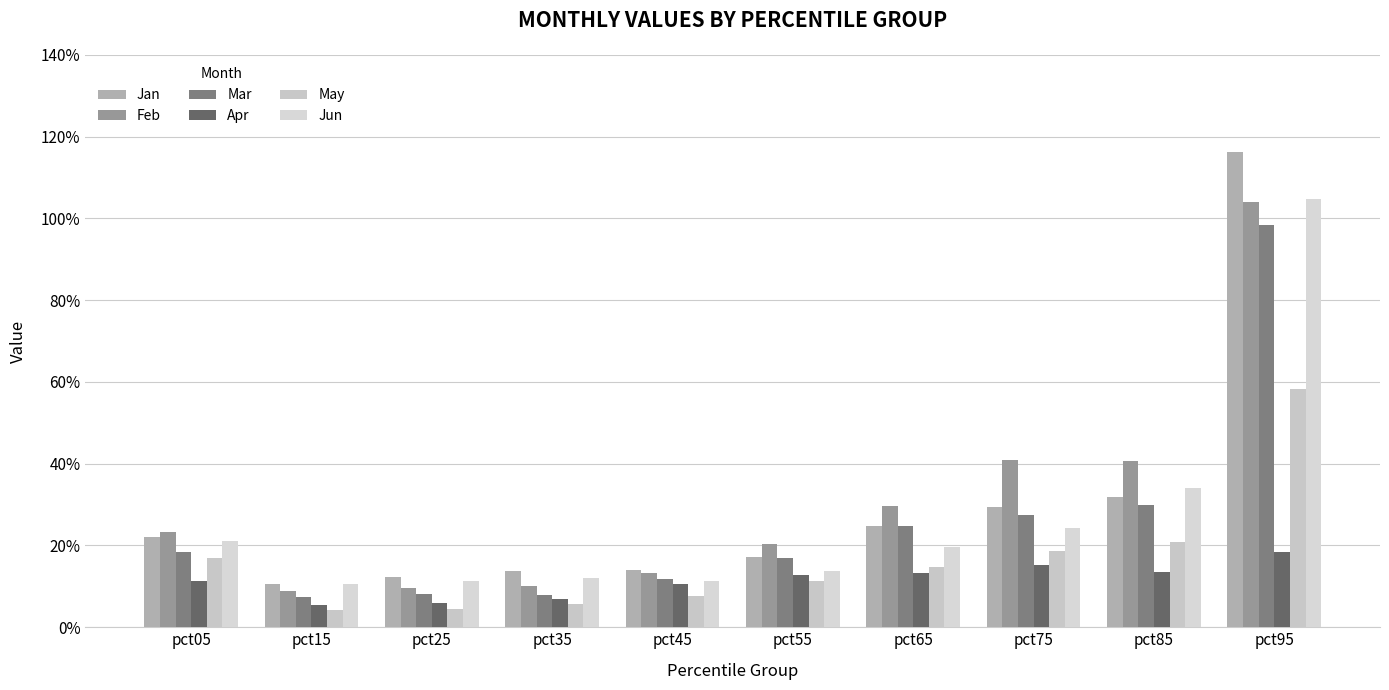

Between pct05 and pct25, which series saw the biggest shift?

Feb